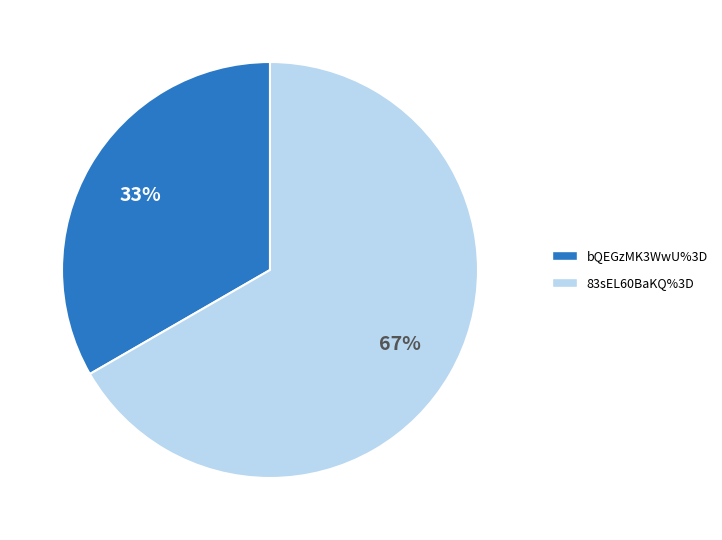

Do bQEGzMK3WwU%3D and 83sEL60BaKQ%3D together represent more than half of the pie?

Yes